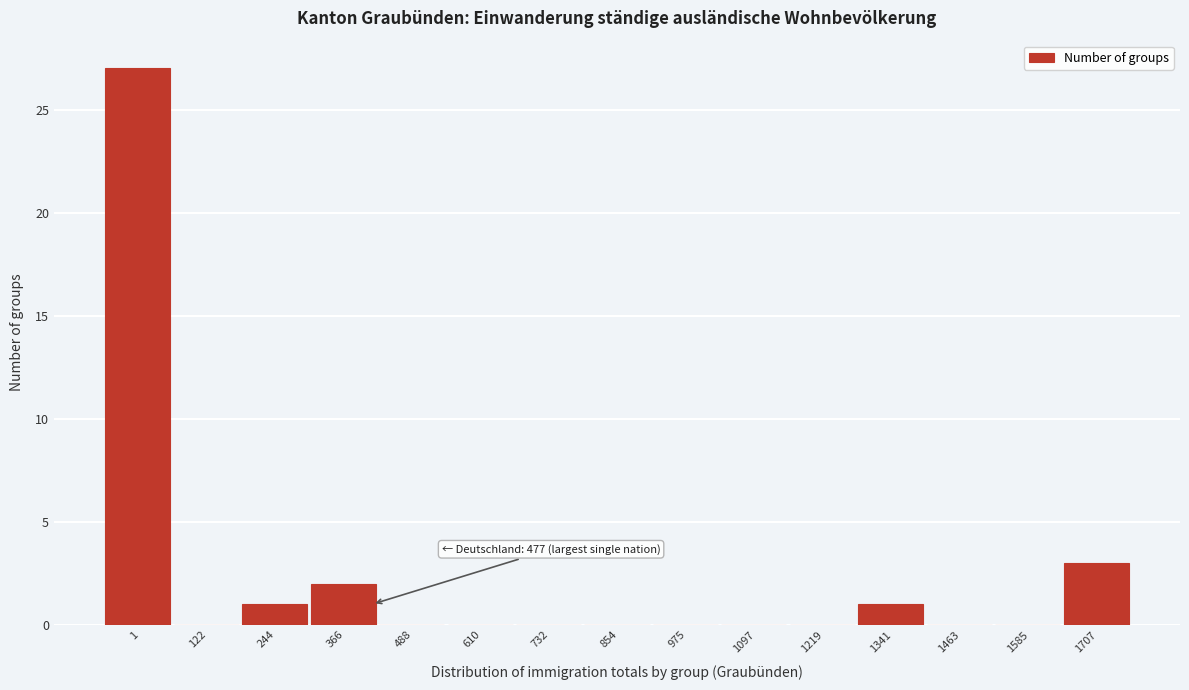

Reading right to left, list all the values displayed in this chart.

1707=3	1585=0	1463=0	1341=1	1219=0	1097=0	975=0	854=0	732=0	610=0	488=0	366=2	244=1	122=0	1=27